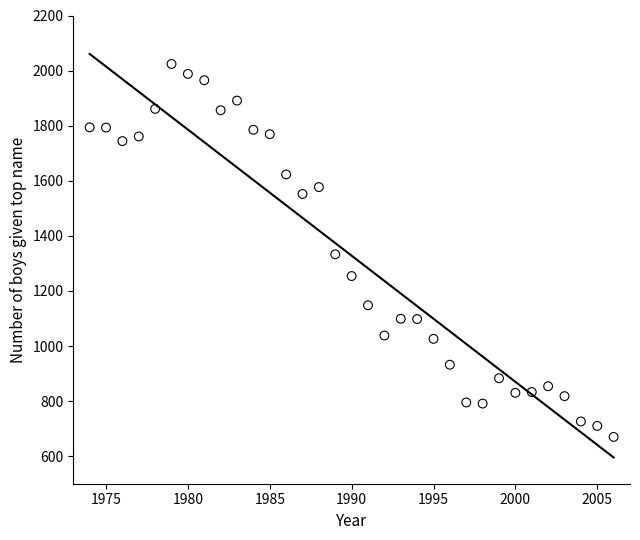

What is the range of Y values (max minus min)?

1354